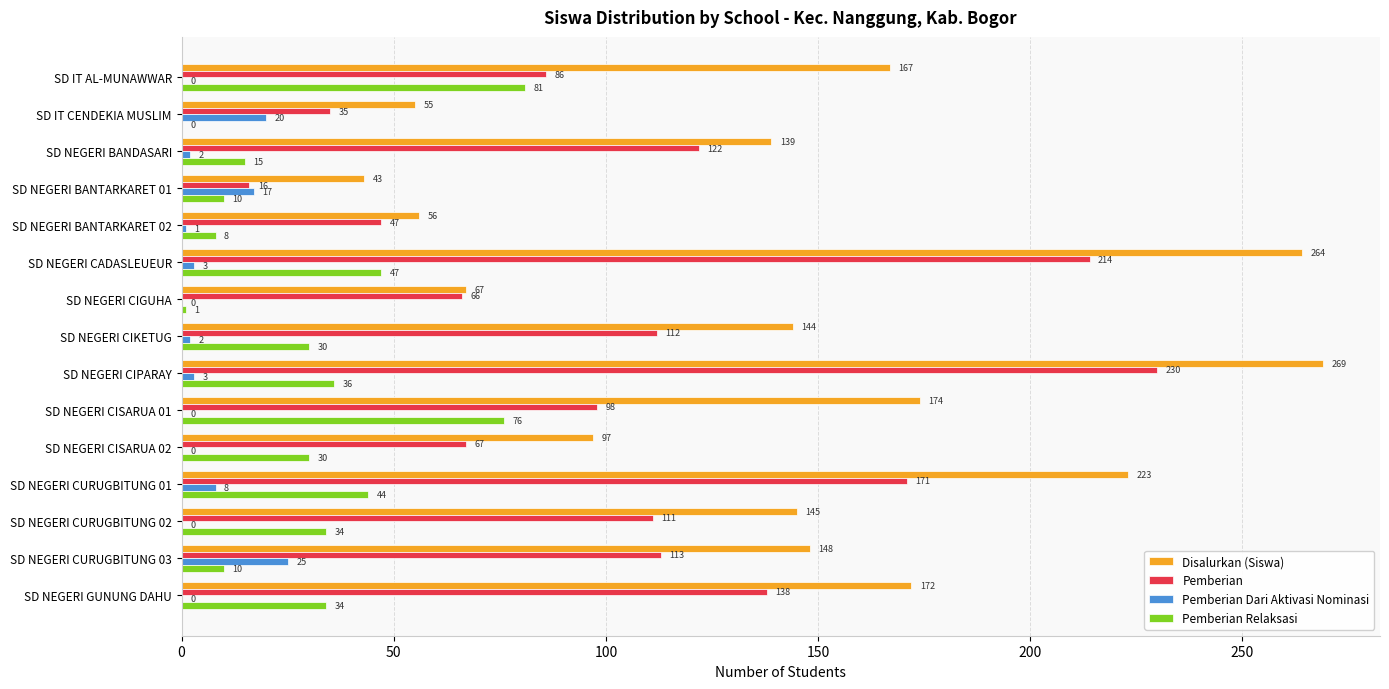

At which category is the sum across all series the highest?

SD NEGERI CIPARAY